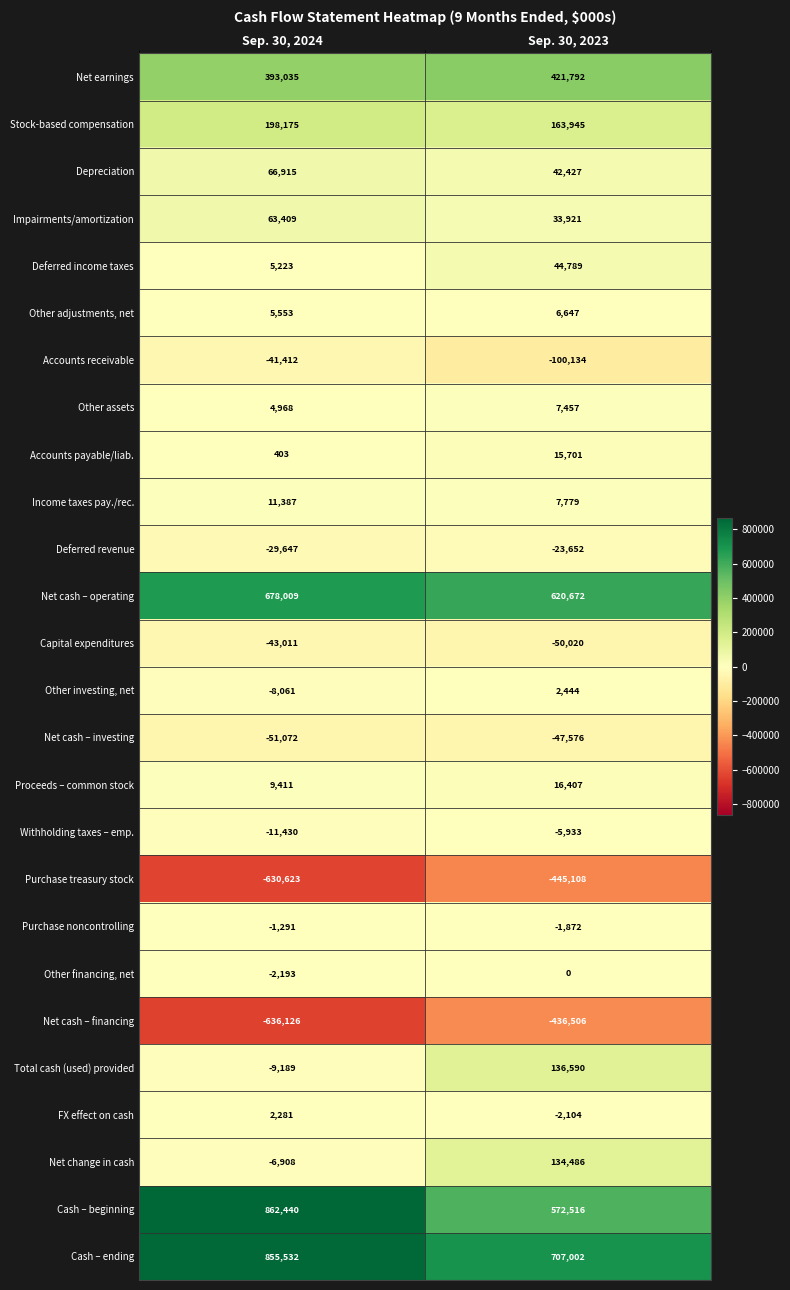

Which category has the highest value across all series?

Sep. 30, 2024